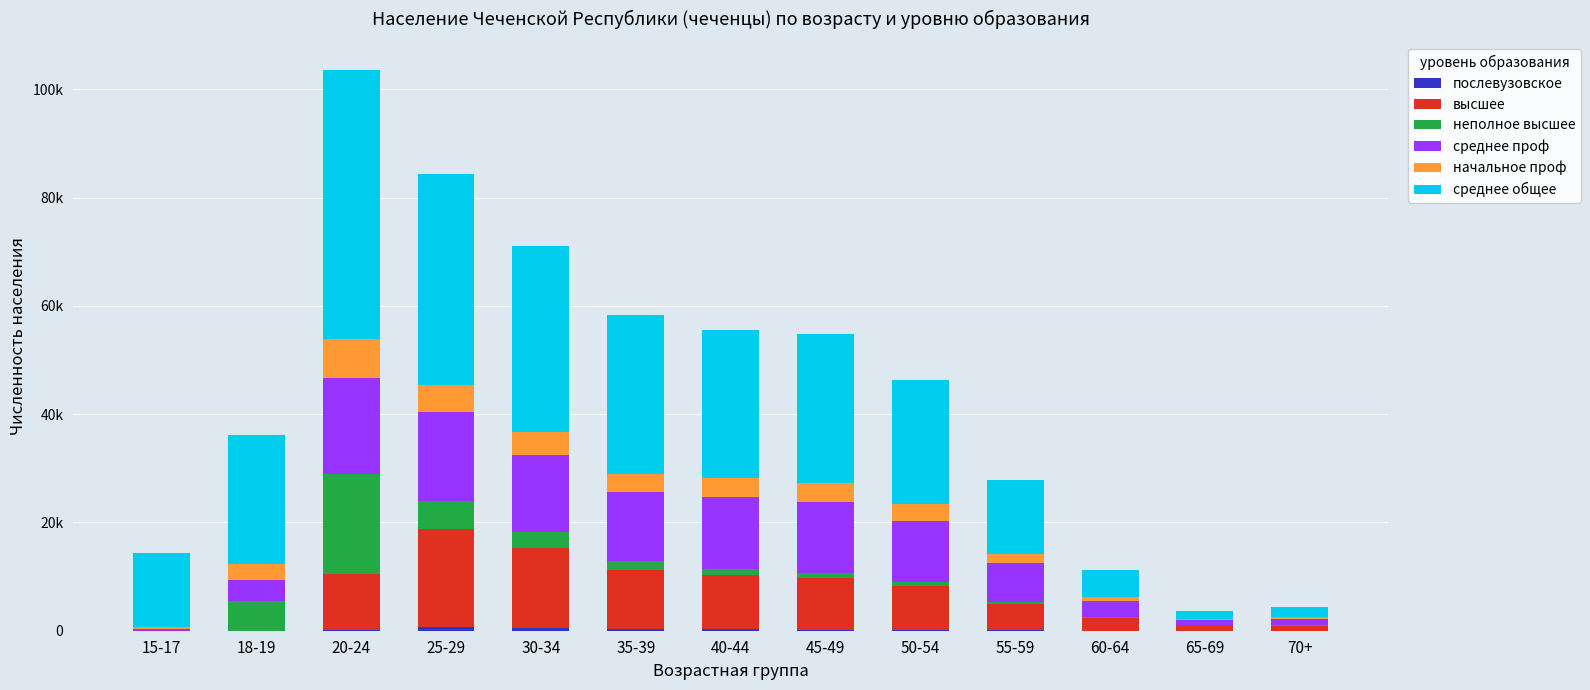

Which series changed the most between 35-39 and 70+?

среднее общее